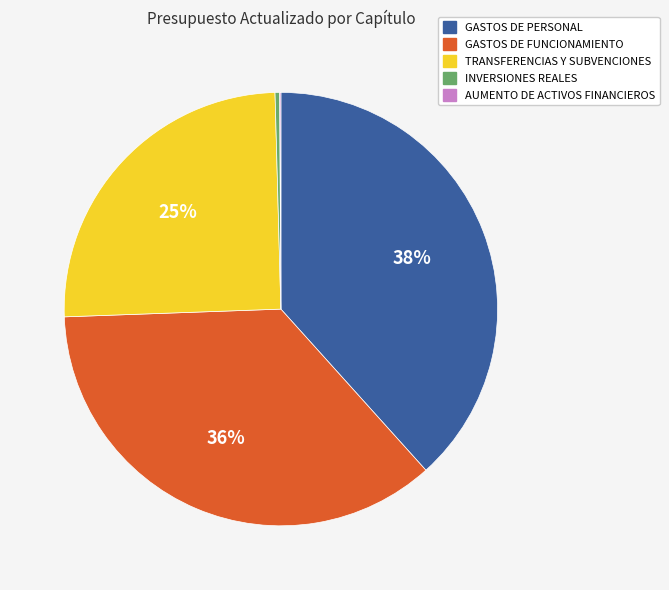

To the nearest percent, what is the difference between the largest and smallest slice percentages?

38%